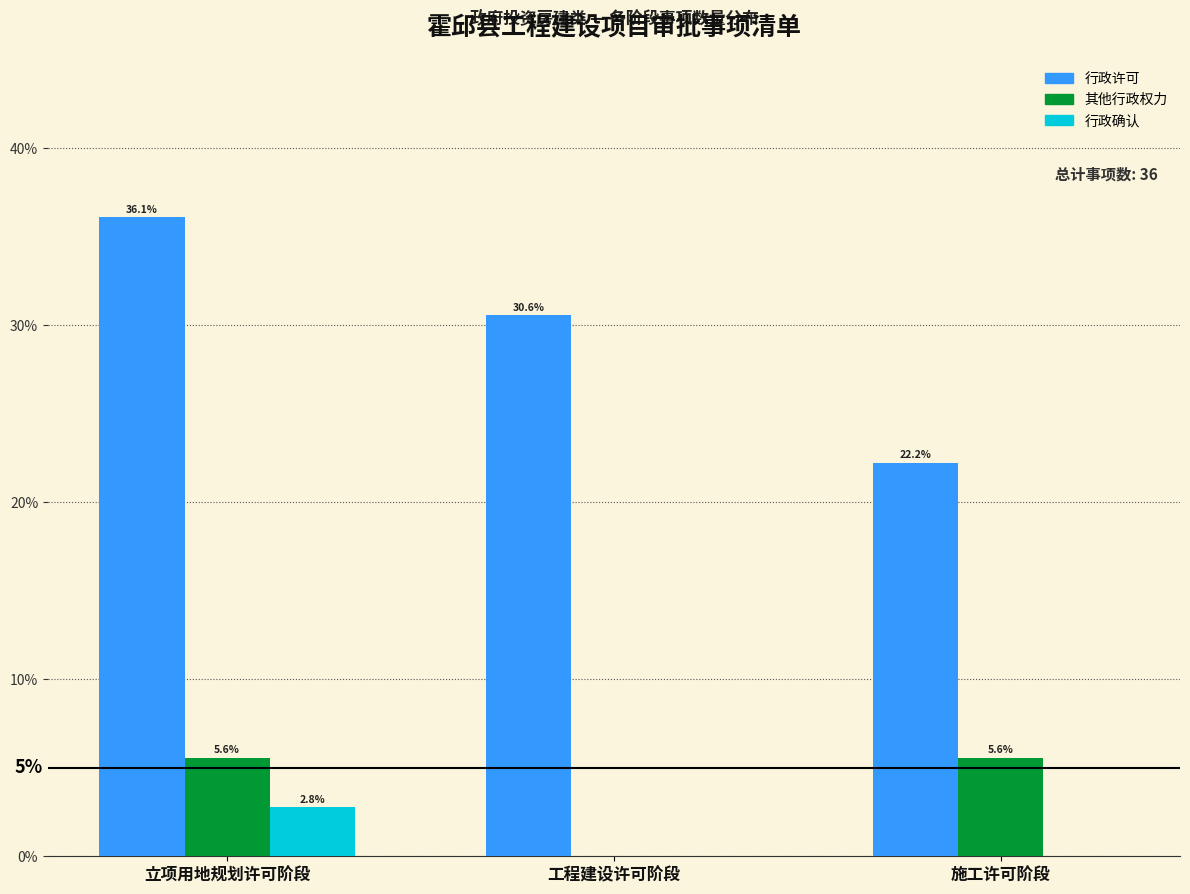

Reading left to right, list all the values displayed in this chart.

行政许可: 立项用地规划许可阶段=36.1	工程建设许可阶段=30.6	施工许可阶段=22.2
其他行政权力: 立项用地规划许可阶段=5.6	工程建设许可阶段=0.0	施工许可阶段=5.6
行政确认: 立项用地规划许可阶段=2.8	工程建设许可阶段=0.0	施工许可阶段=0.0